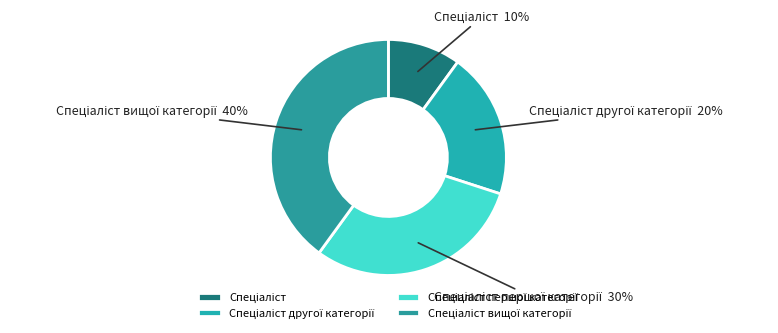

Does any single category account for the majority?

No